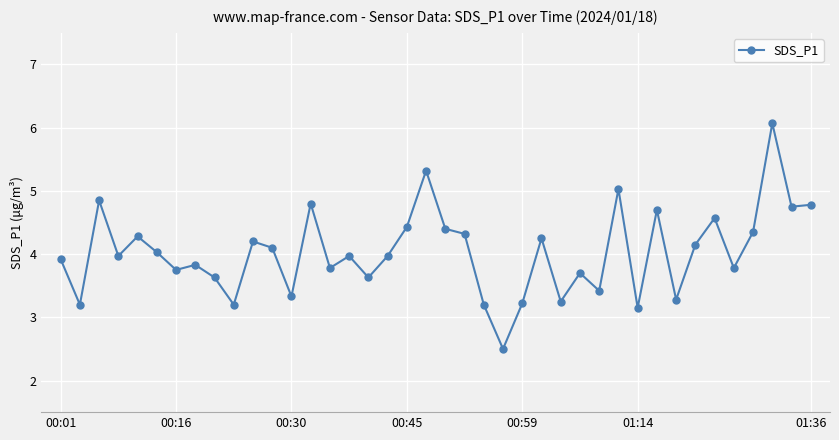

What is the minimum value shown in the chart?

2.5